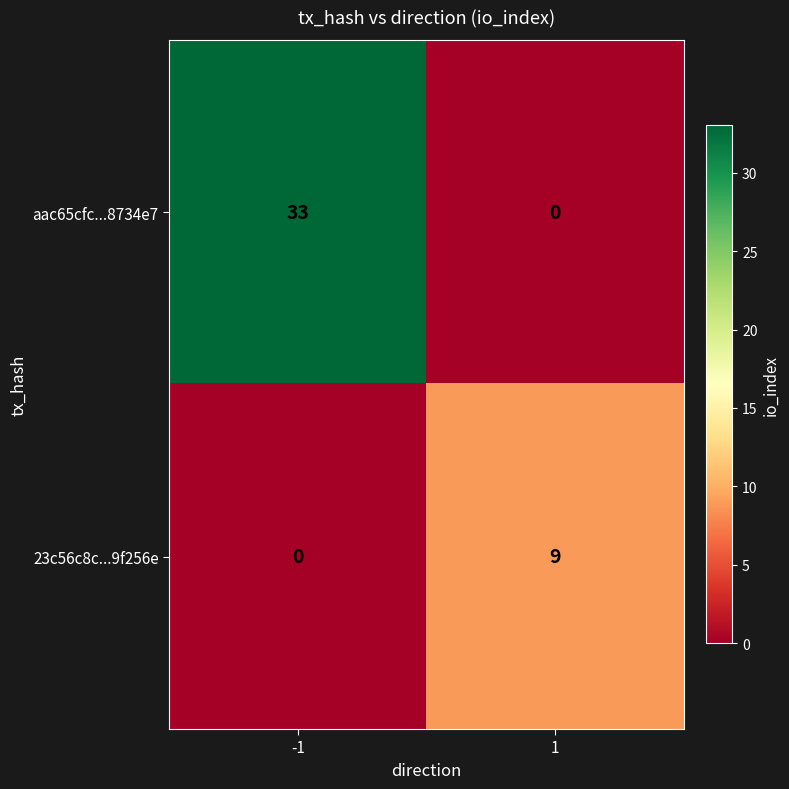

How many series are shown in this chart?

2